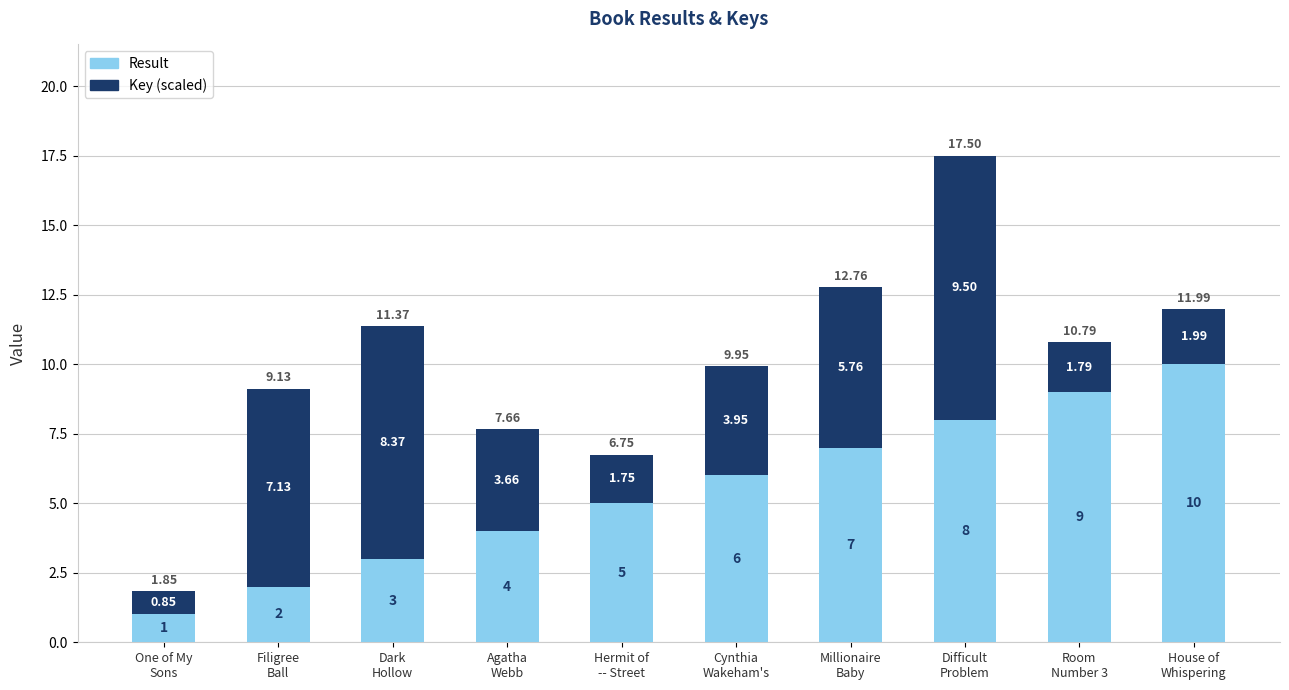

What is the difference between the second highest and minimum values in the Result series?

8.0